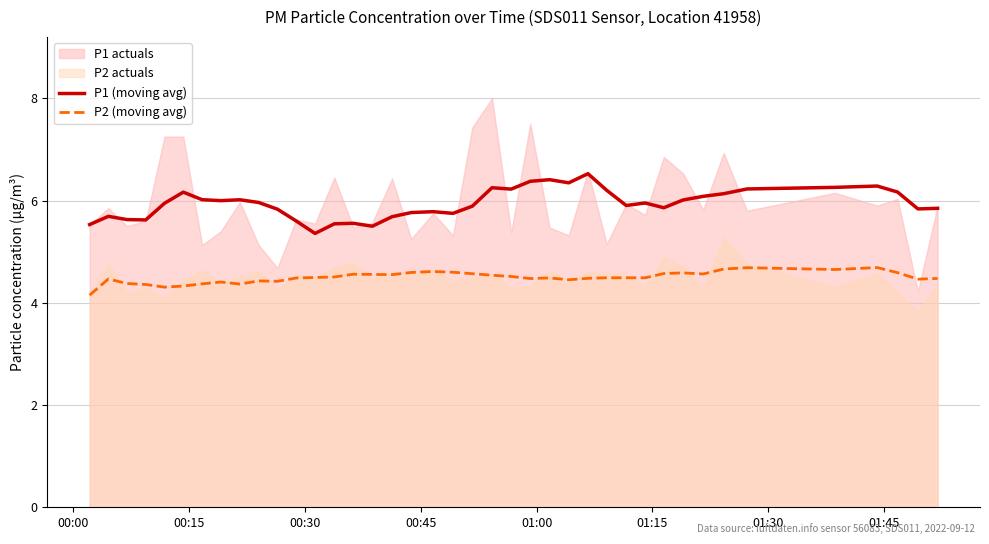

True or false: P2 (moving avg) and P1 (moving avg) cross at least once.

False